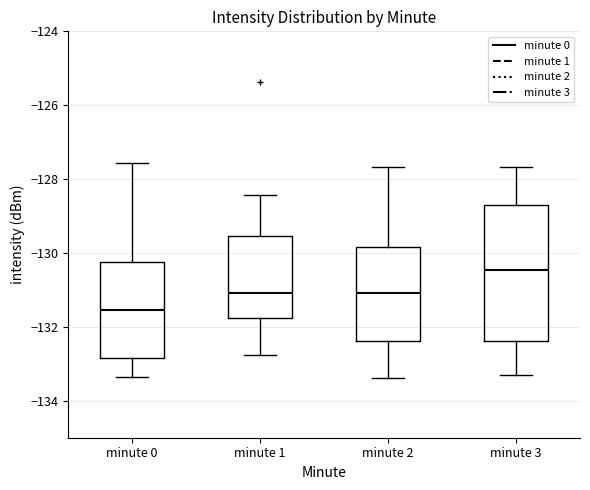

Reading left to right, read every box against the y-axis: the position of its median line, the range the box covers, and the ends of its whiskers. The values are not printed on the chart, so give them approximately, as read against the axis.

minute 0: median -131.6, box -132.8 to -130.2, whiskers -133.4 to -127.6
minute 1: median -131.0, box -131.8 to -129.6, whiskers -132.8 to -128.4
minute 2: median -131.0, box -132.4 to -129.8, whiskers -133.4 to -127.6
minute 3: median -130.4, box -132.4 to -128.6, whiskers -133.2 to -127.6